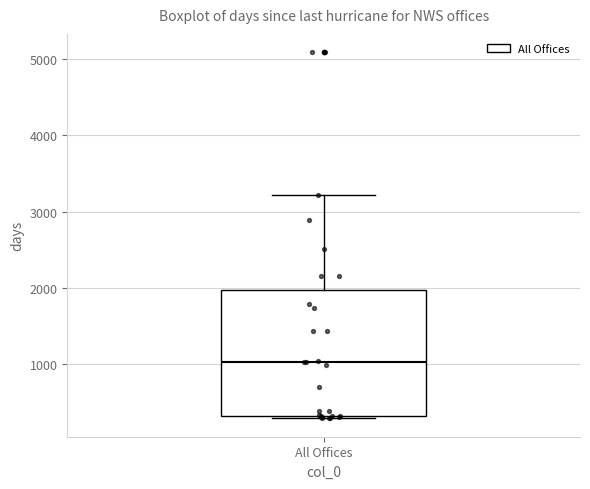

Read this box plot against the y-axis: the position of the median line, the range covered by the box, and the ends of both whiskers. The values are not printed on the chart, so give them approximately, as read against the axis.

median 1000, box 300 to 2000, whiskers 300 to 3200